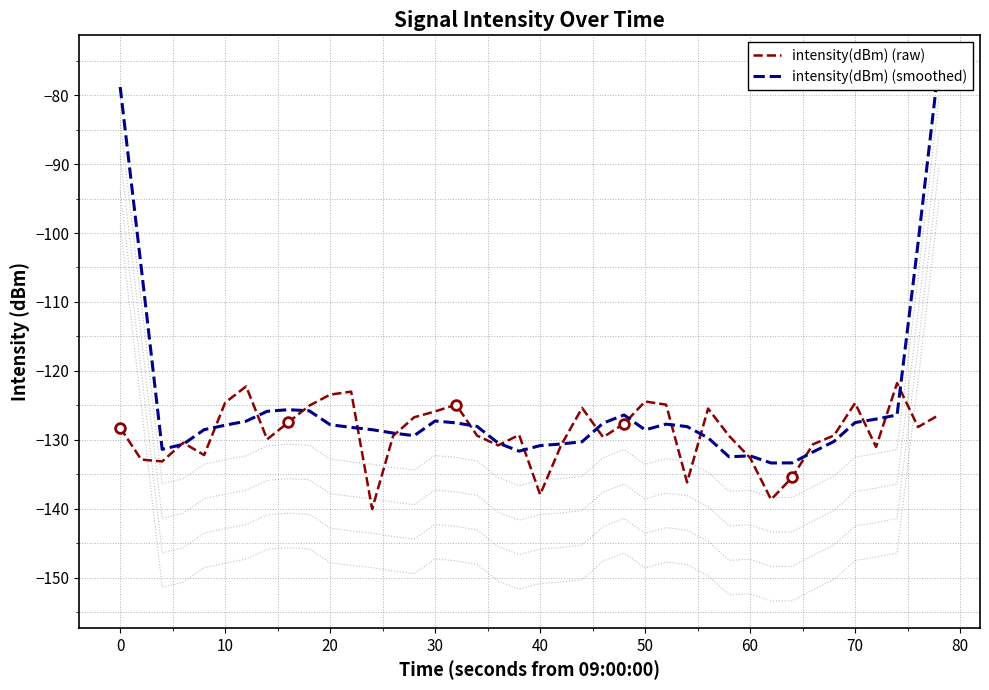

Is it true that intensity(dBm) (raw) equals -219.4 at 70?

False